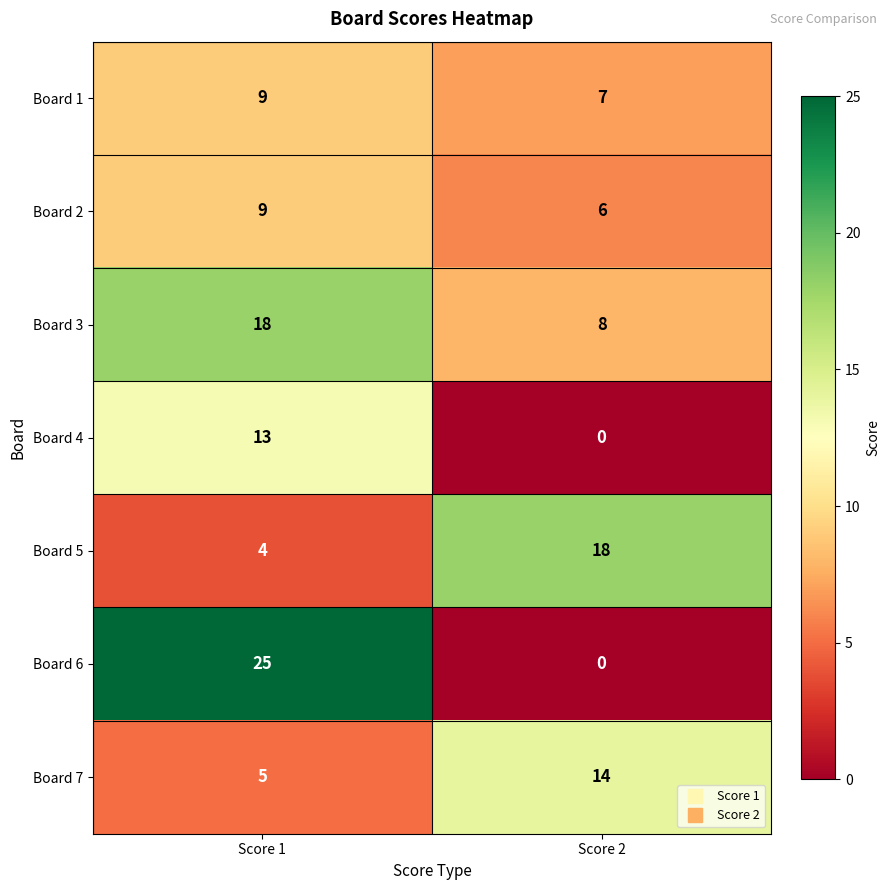

Between Score 1 and Score 2, which series saw the biggest shift?

Board 6